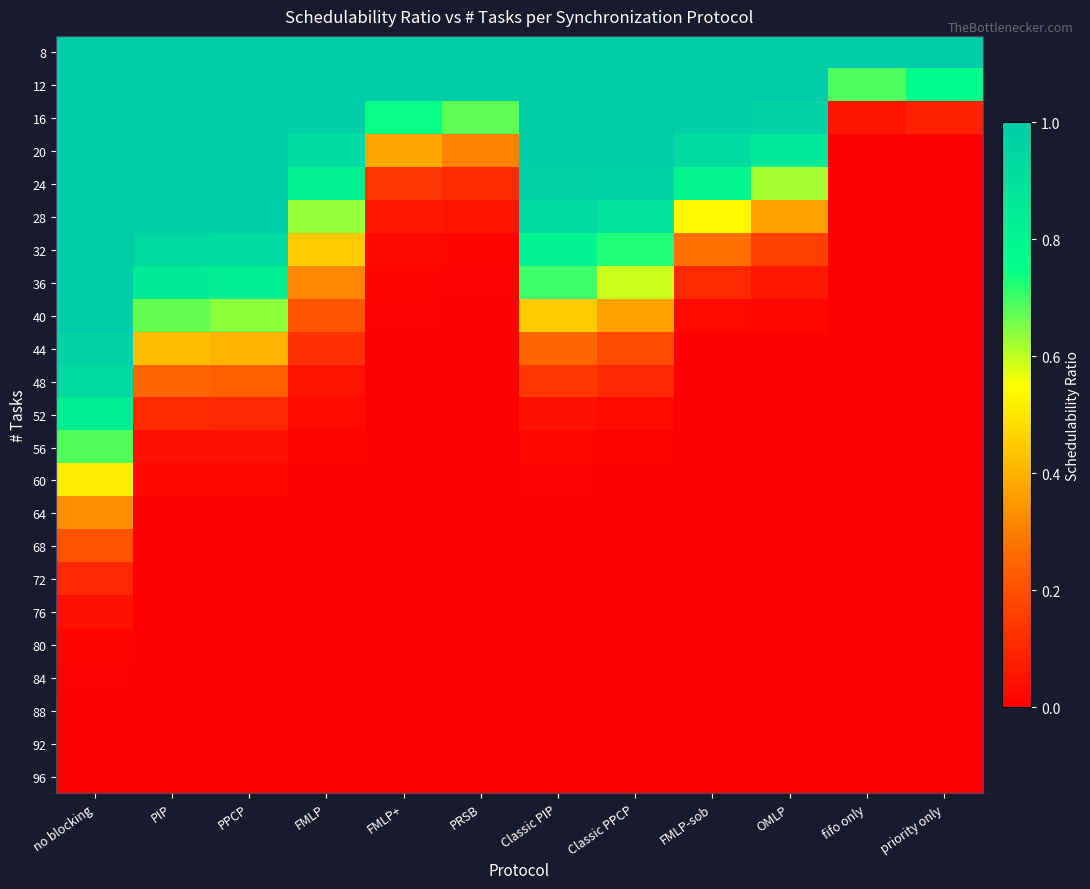

What is the spread (max minus min) of values at FMLP?

1.0